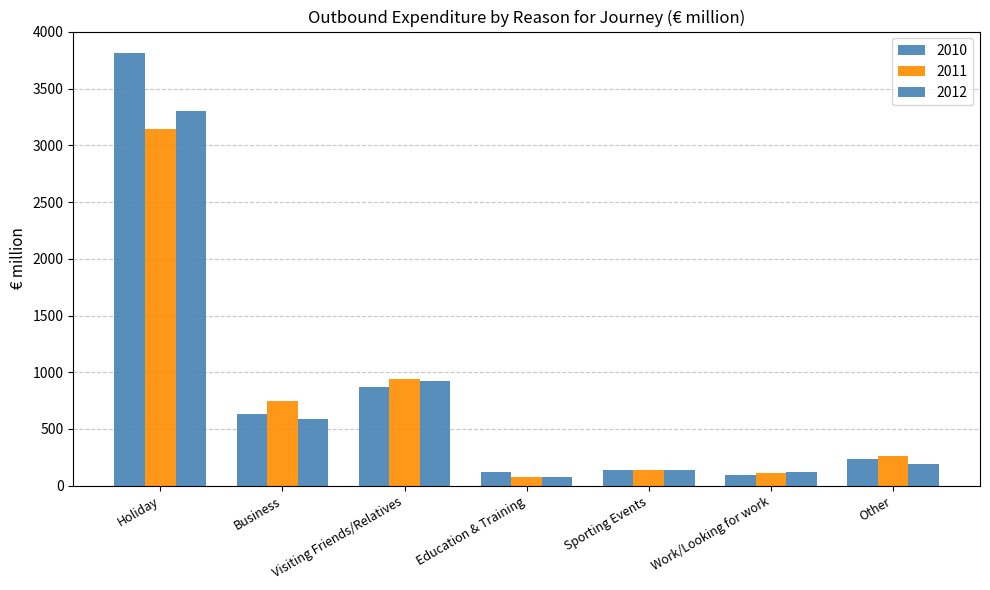

How many categories are shown in the chart?

7